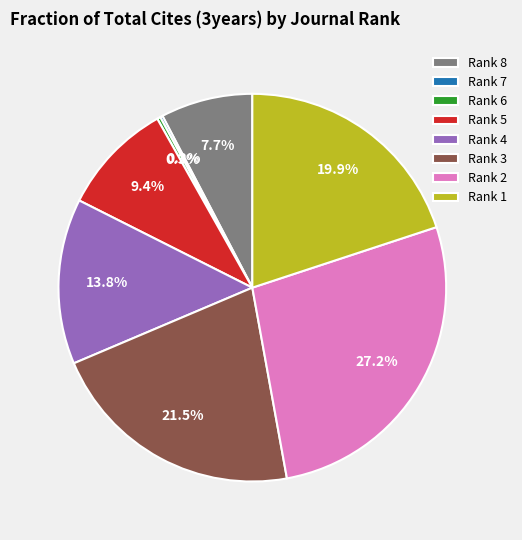

Combined, do Rank 3 and Rank 2 account for over 50%?

No